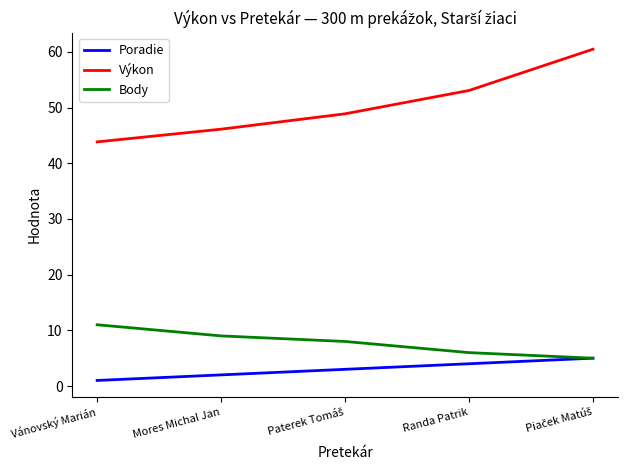

True or false: Výkon has more than 2 interior local peaks.

False